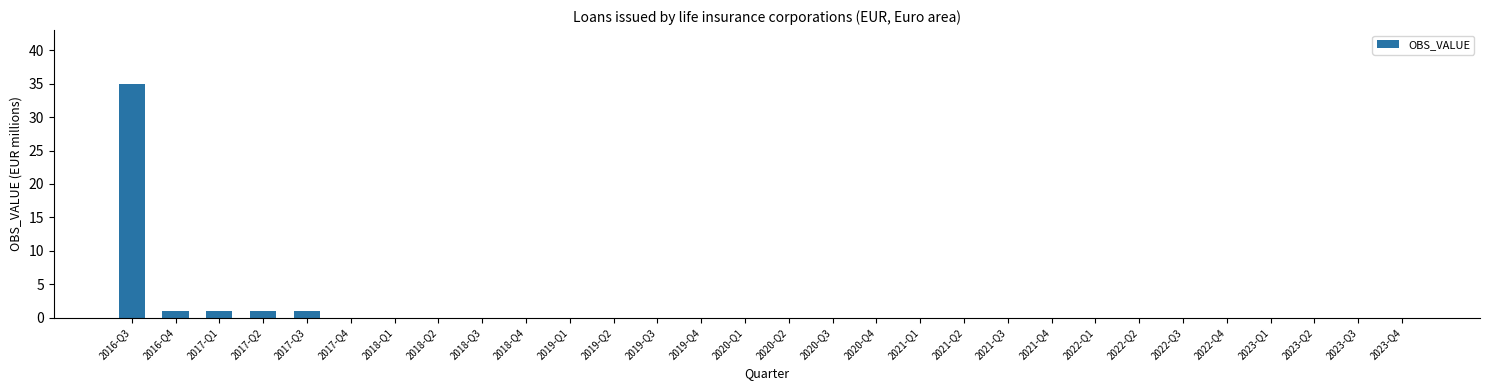

True or false: the data shows 0 at 2022-Q3.

True